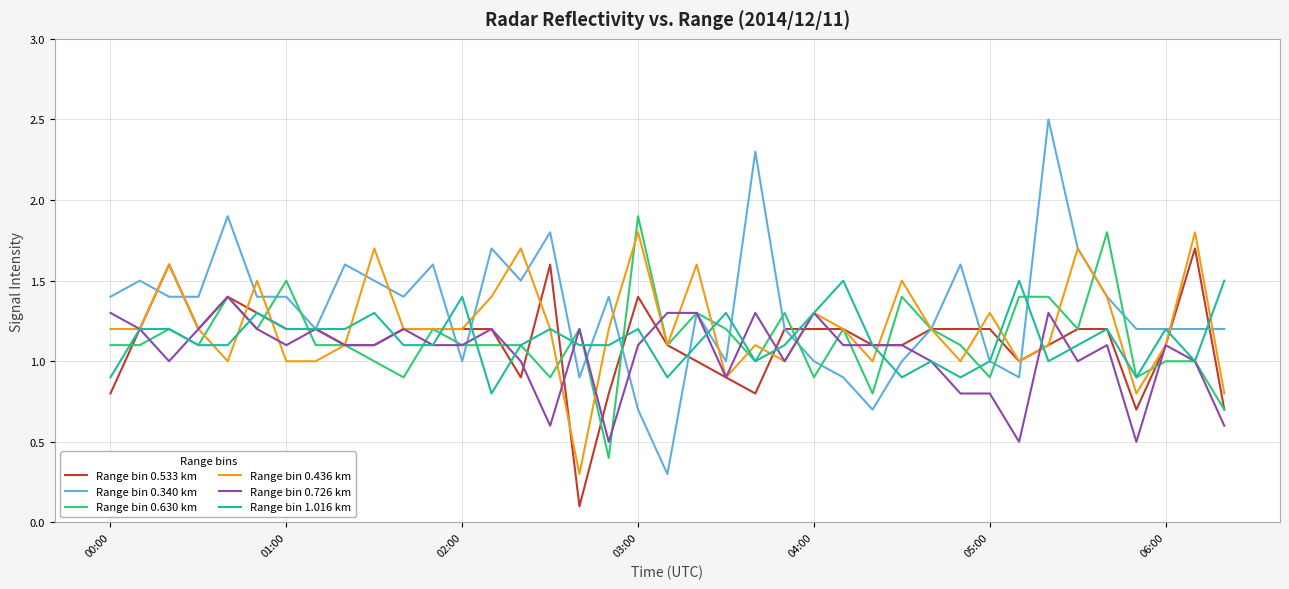

Reading right to left, extract all data points from this chart.

Range bin 0.533 km: 0.7	1.7	1.1	0.7	1.2	1.2	1.1	1.0	1.2	1.2	1.2	1.1	1.1	1.2	1.2	1.2	0.8	0.9	1.0	1.1	1.4	0.8	0.1	1.6	0.9	1.2	1.2	1.2	1.2	1.1	1.1	1.2	1.2	1.3	1.4	1.2	1.6	1.2	0.8
Range bin 0.340 km: 1.2	1.2	1.2	1.2	1.4	1.7	2.5	0.9	1.0	1.6	1.2	1.0	0.7	0.9	1.0	1.2	2.3	1.0	1.3	0.3	0.7	1.4	0.9	1.8	1.5	1.7	1.0	1.6	1.4	1.5	1.6	1.2	1.4	1.4	1.9	1.4	1.4	1.5	1.4
Range bin 0.630 km: 0.7	1.0	1.0	0.9	1.8	1.2	1.4	1.4	0.9	1.1	1.2	1.4	0.8	1.2	0.9	1.3	1.0	1.2	1.3	1.1	1.9	0.4	1.2	0.9	1.1	1.1	1.1	1.2	0.9	1.0	1.1	1.1	1.5	1.2	1.4	1.1	1.2	1.1	1.1
Range bin 0.436 km: 0.8	1.8	1.1	0.8	1.4	1.7	1.1	1.0	1.3	1.0	1.2	1.5	1.0	1.2	1.3	1.0	1.1	0.9	1.6	1.1	1.8	1.2	0.3	1.2	1.7	1.4	1.2	1.2	1.2	1.7	1.1	1.0	1.0	1.5	1.0	1.2	1.6	1.2	1.2
Range bin 0.726 km: 0.6	1.0	1.1	0.5	1.1	1.0	1.3	0.5	0.8	0.8	1.0	1.1	1.1	1.1	1.3	1.0	1.3	0.9	1.3	1.3	1.1	0.5	1.2	0.6	1.0	1.2	1.1	1.1	1.2	1.1	1.1	1.2	1.1	1.2	1.4	1.2	1.0	1.2	1.3
Range bin 1.016 km: 1.5	1.0	1.2	0.9	1.2	1.1	1.0	1.5	1.0	0.9	1.0	0.9	1.1	1.5	1.3	1.1	1.0	1.3	1.1	0.9	1.2	1.1	1.1	1.2	1.1	0.8	1.4	1.1	1.1	1.3	1.2	1.2	1.2	1.3	1.1	1.1	1.2	1.2	0.9